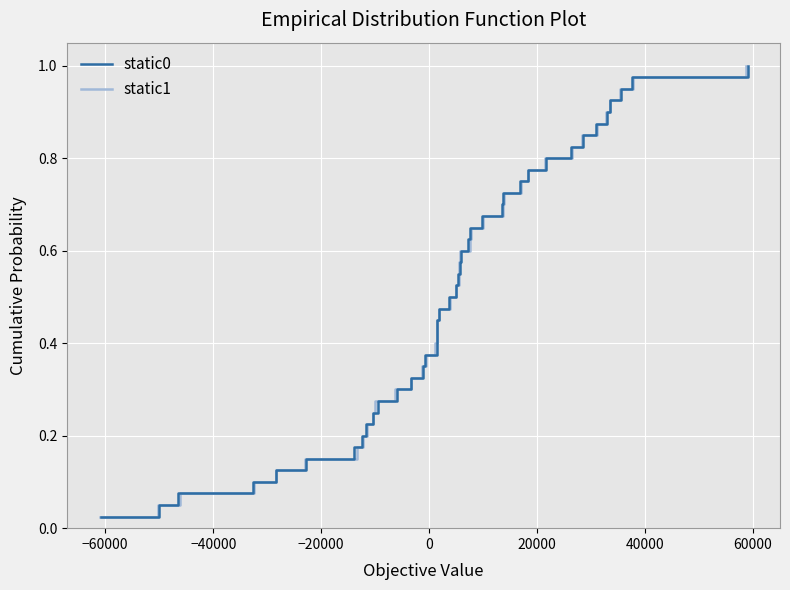

Is it true that static0 equals 0.6 at 38?

False